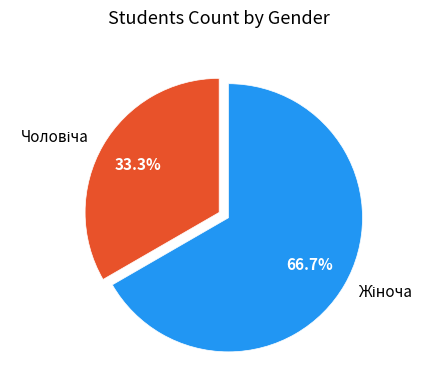

Count the number of slices in the pie.

2